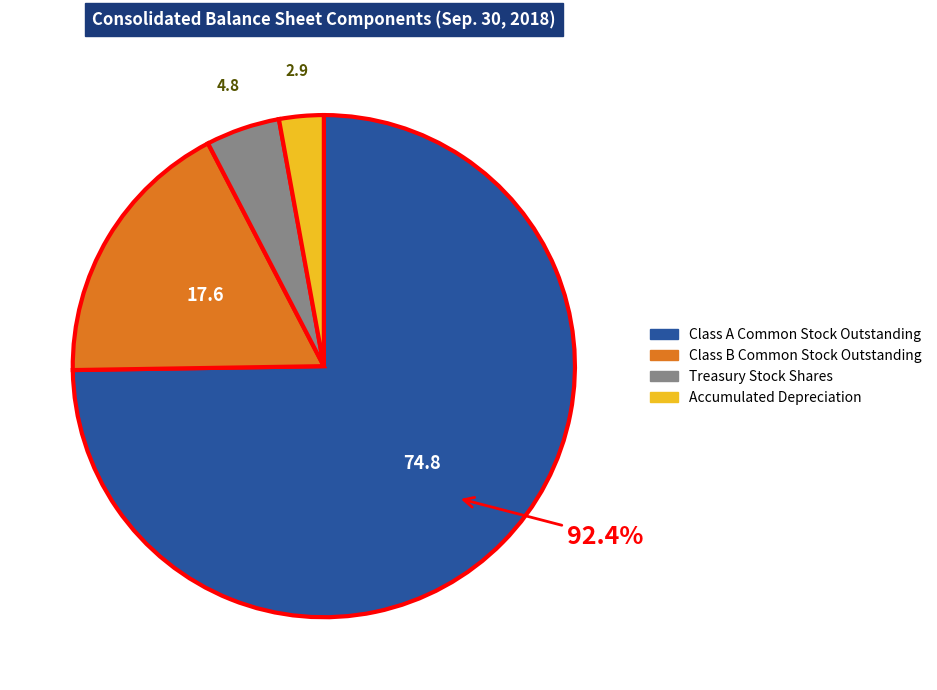

Does Class A Common Stock Outstanding represent more than half of the total?

Yes